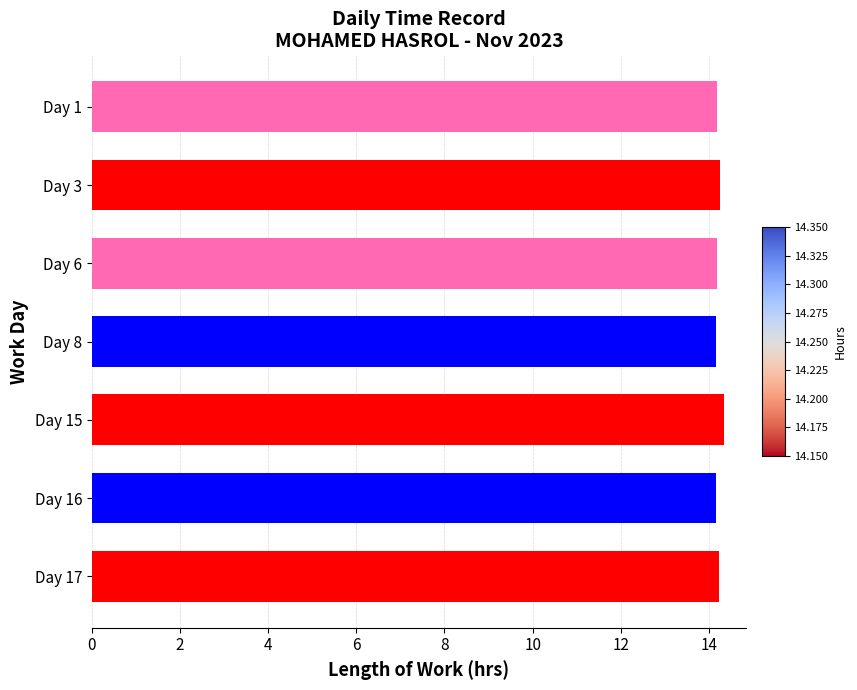

Reading top to bottom, what are all the values shown in this chart?

14.2	14.2	14.2	14.2	14.3	14.2	14.2